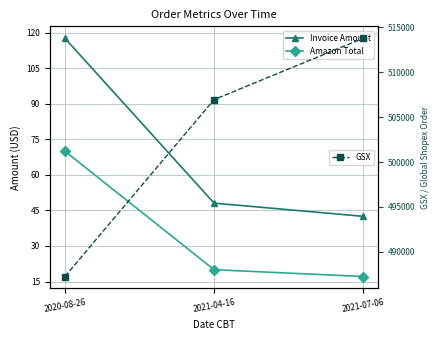

What is the greatest value displayed?

513798.0